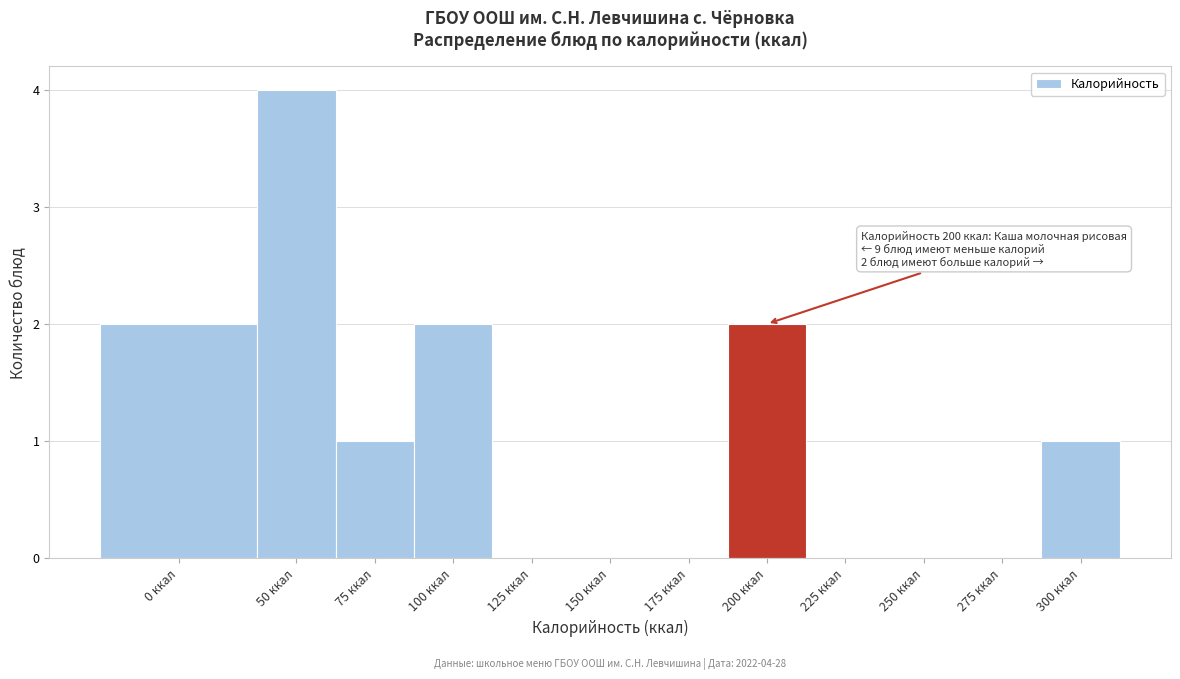

Reading left to right, list all the values displayed in this chart.

0 ккал=2	50 ккал=4	75 ккал=1	100 ккал=2	125 ккал=0	150 ккал=0	175 ккал=0	200 ккал=2	225 ккал=0	250 ккал=0	275 ккал=0	300 ккал=1